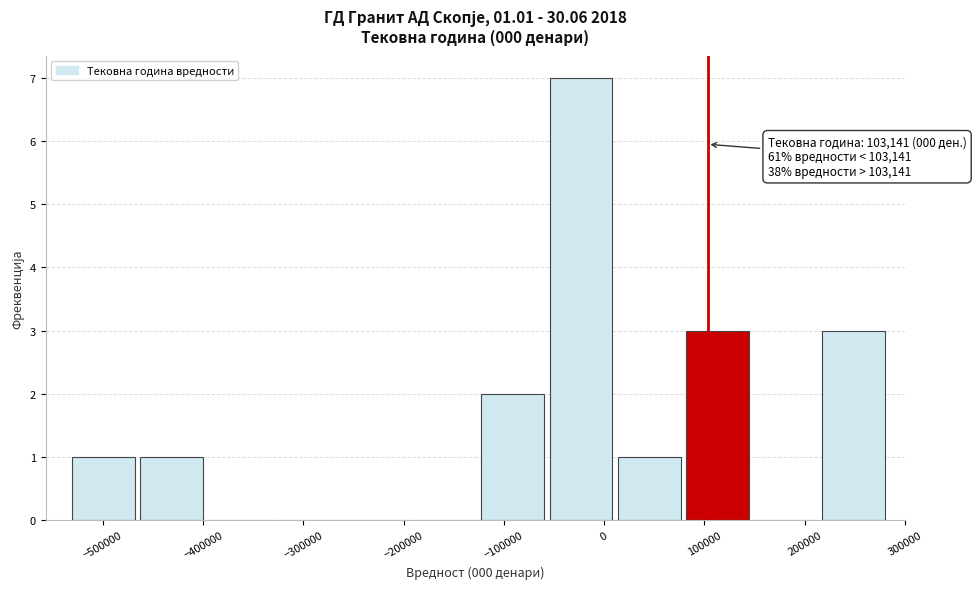

Which range on the x-axis has the tallest bar?

-50000 to 10000